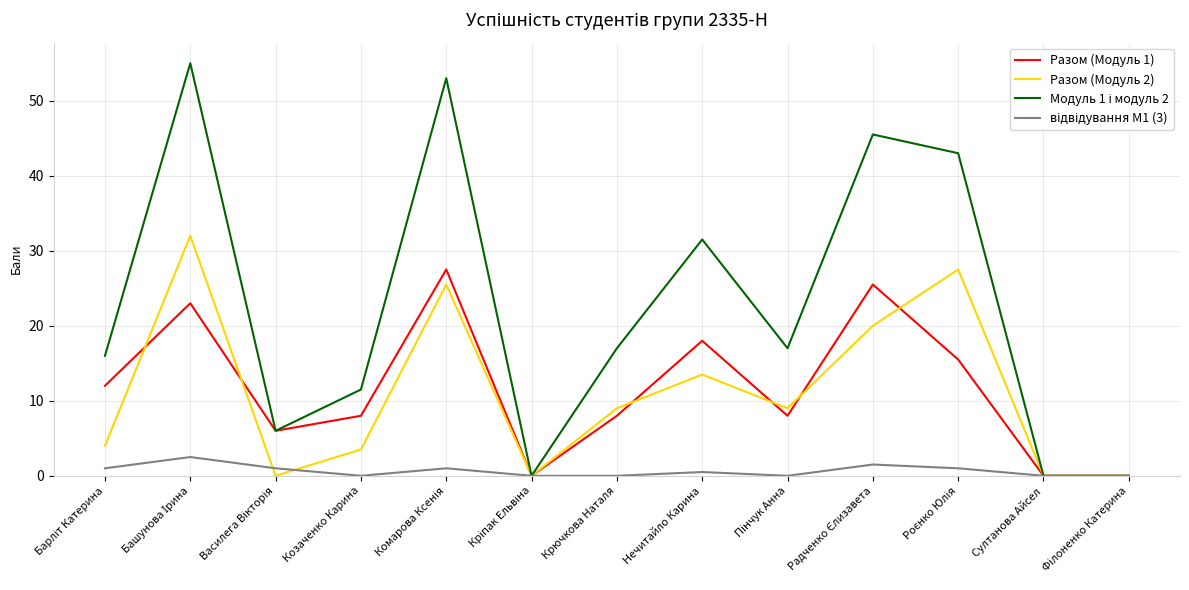

What position from the right is Крючкова Наталя?

7